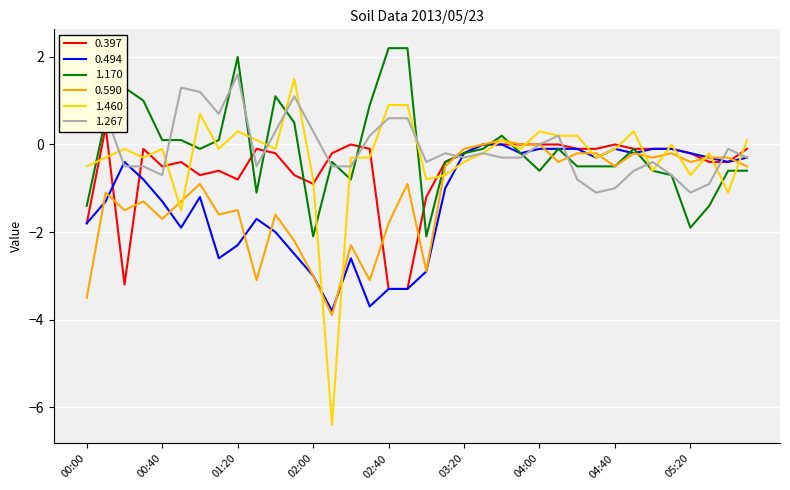

How many values in the 1.267 series exceed 0?

13